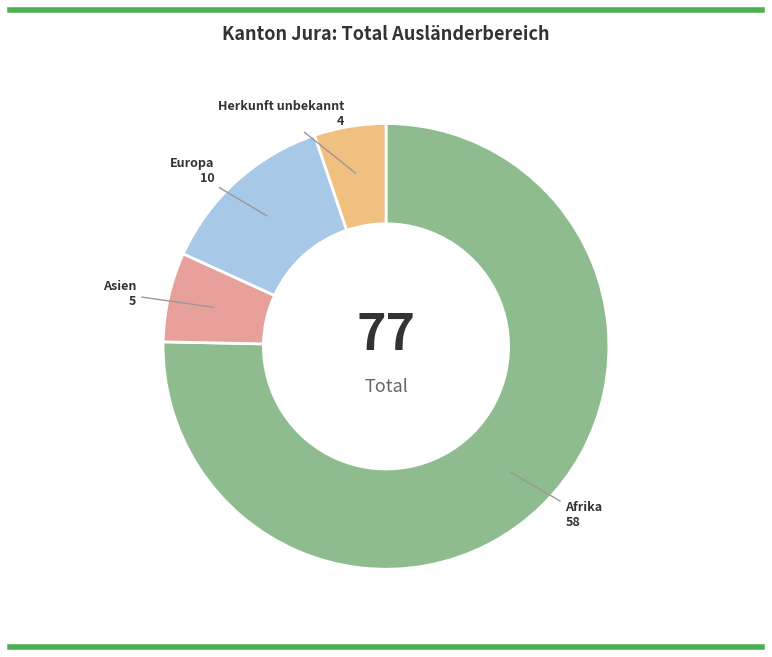

Do Herkunft unbekannt and Europa together represent more than half of the pie?

No